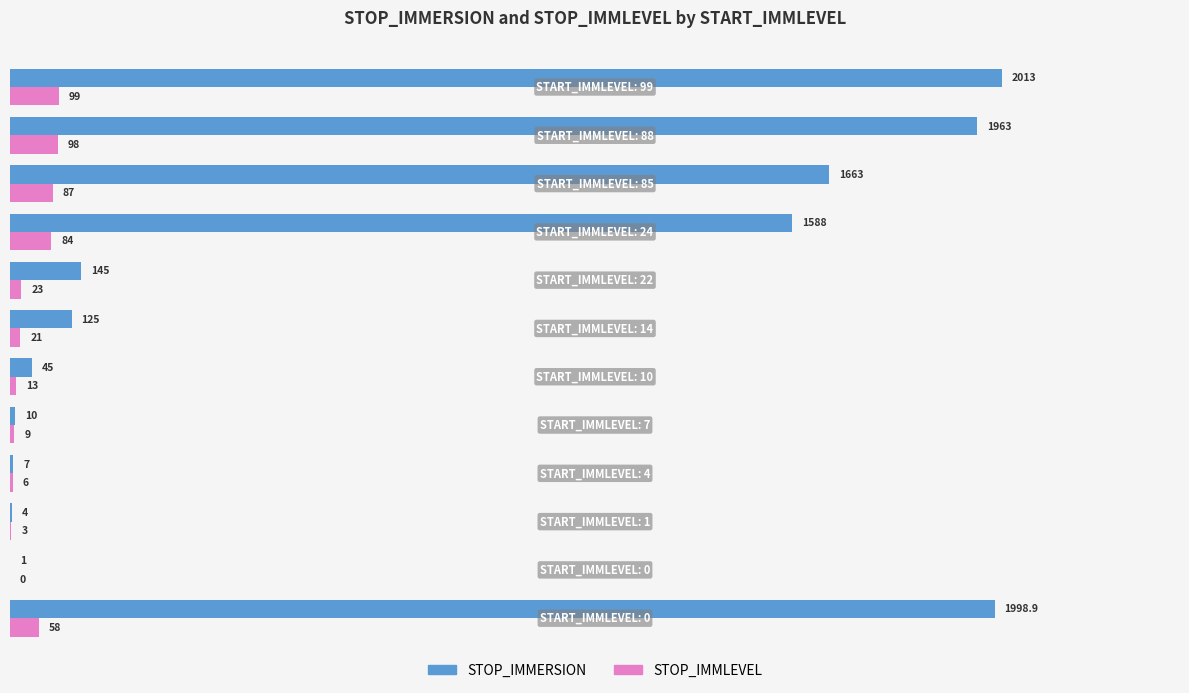

What is the sum of all STOP_IMMERSION values?

9562.9